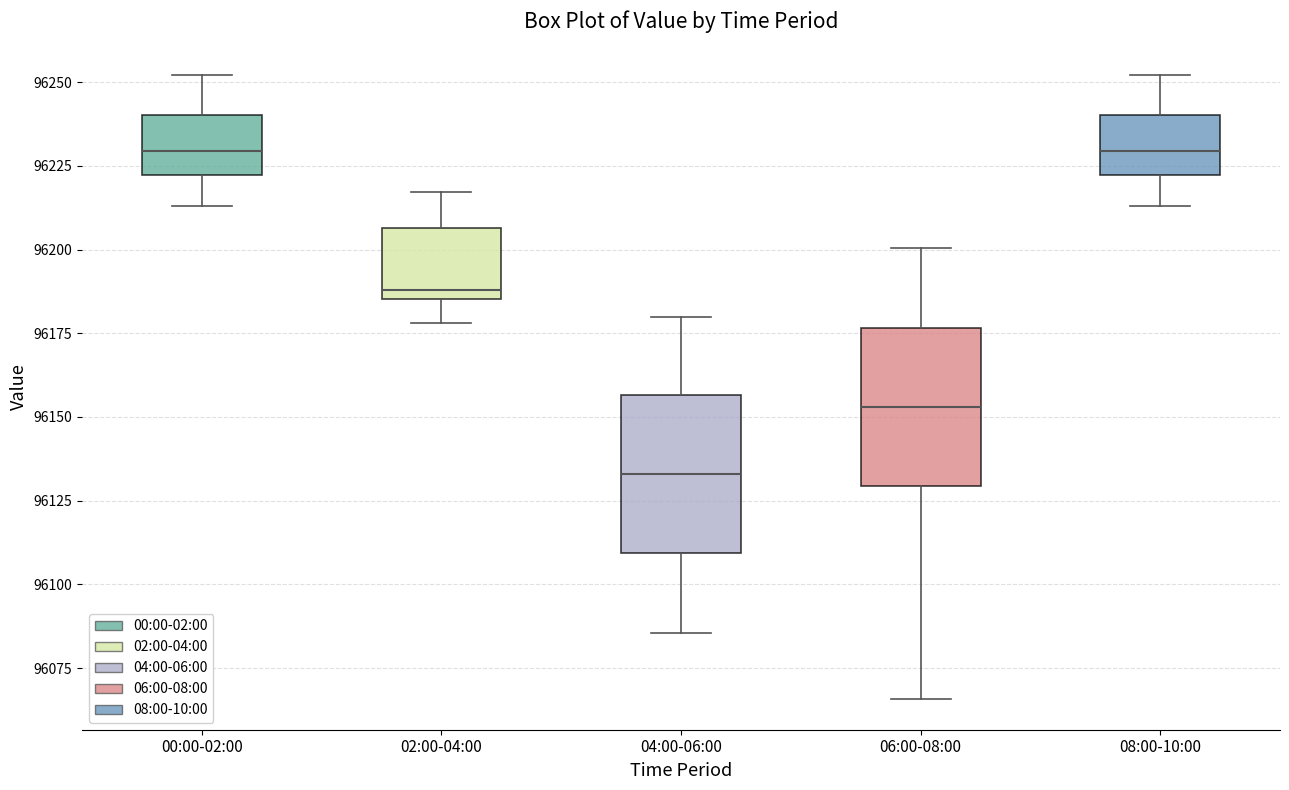

Where does the lower whisker of the box for 00:00-02:00 end on the y-axis? The values are not printed on the chart, so give them approximately, as read against the axis.

96215